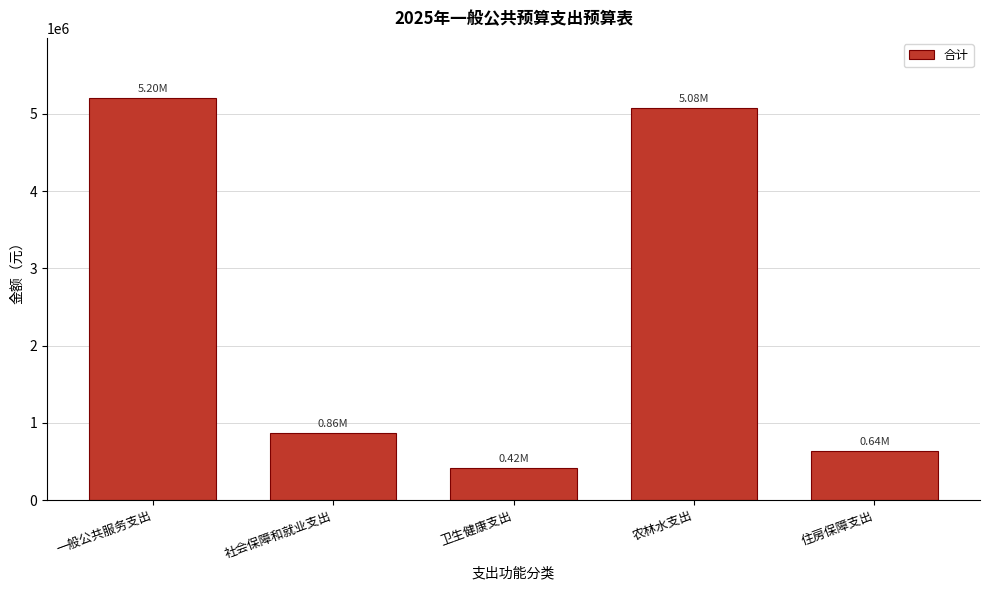

What is the change in value from 一般公共服务支出 to 住房保障支出?

-4567776.1